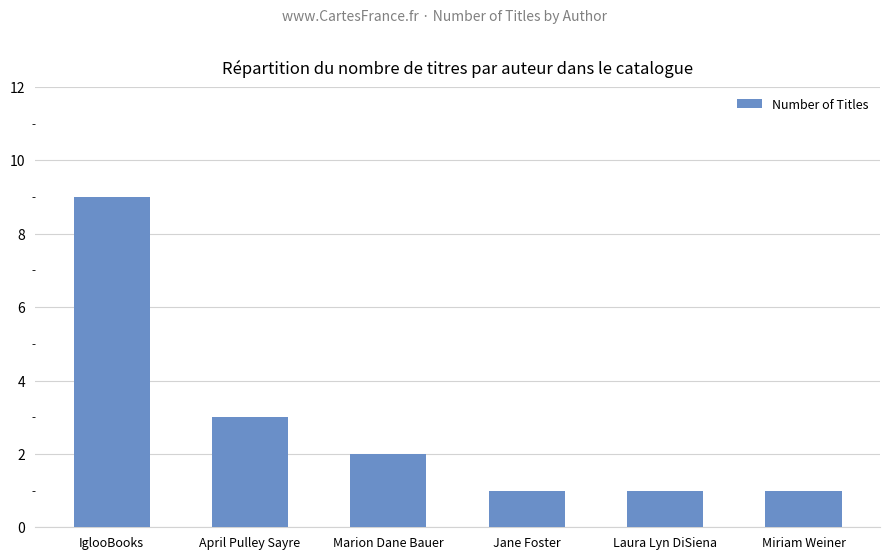

Which label corresponds to the largest value in the chart?

IglooBooks